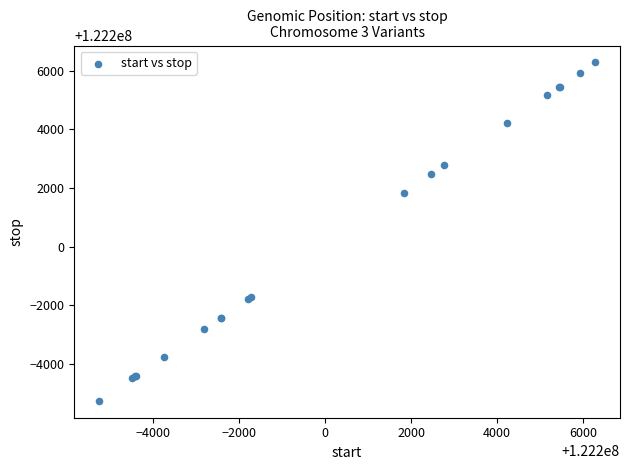

What Y value in the scatter plot is closest to 122200513?

122201836